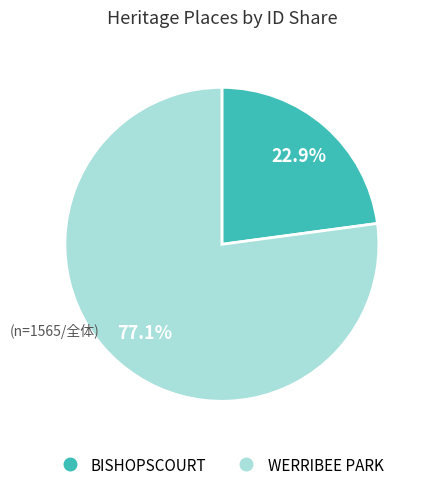

To the nearest percent, what portion does WERRIBEE PARK represent?

77%